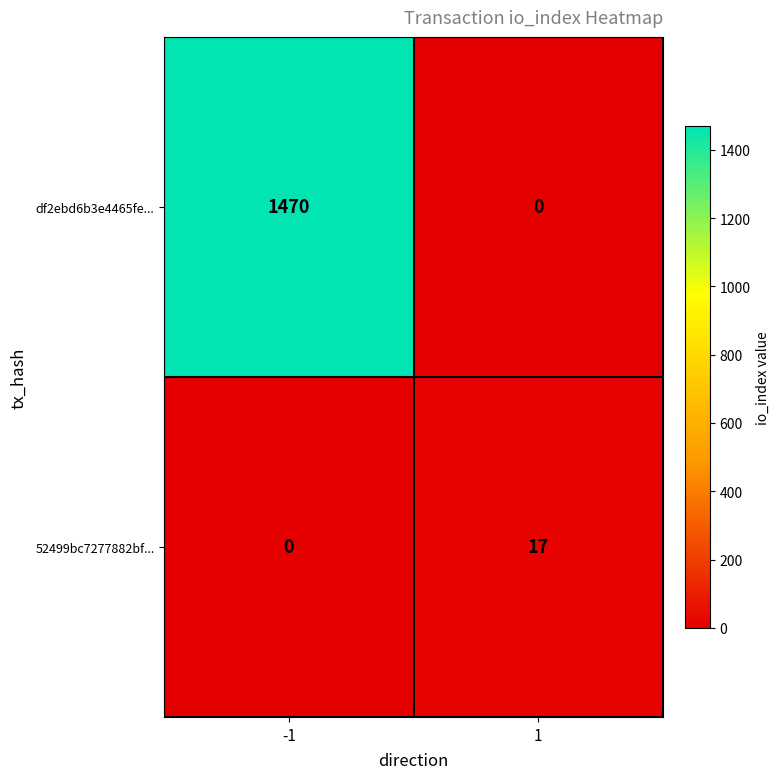

Reading left to right, transcribe all the data shown in this chart.

df2ebd6b3e4465fe...: -1=1470	1=0
52499bc7277882bf...: -1=0	1=17